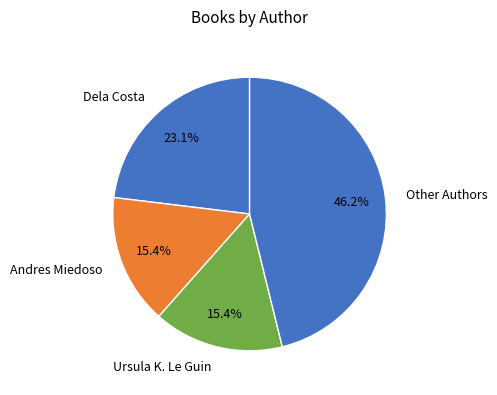

What is the ratio of the value at Other Authors to the value at Andres Miedoso?

3.0